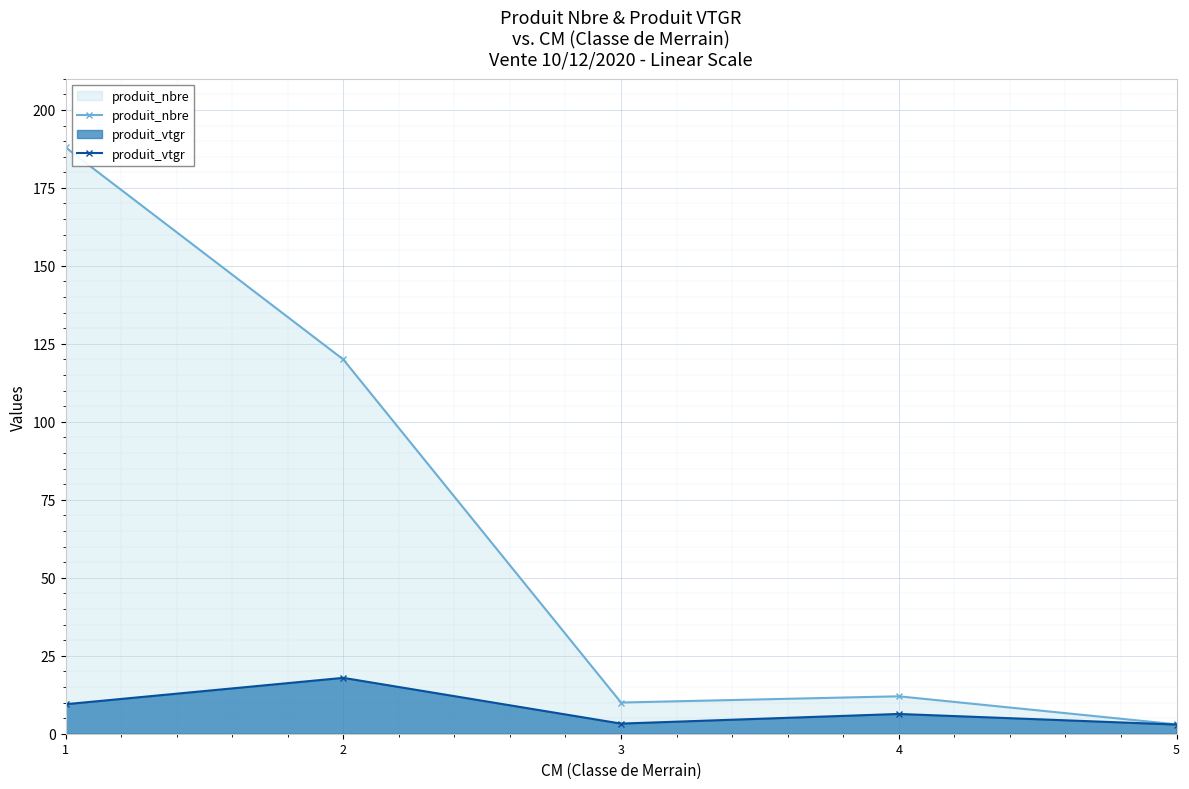

How many lines are shown in the chart?

2